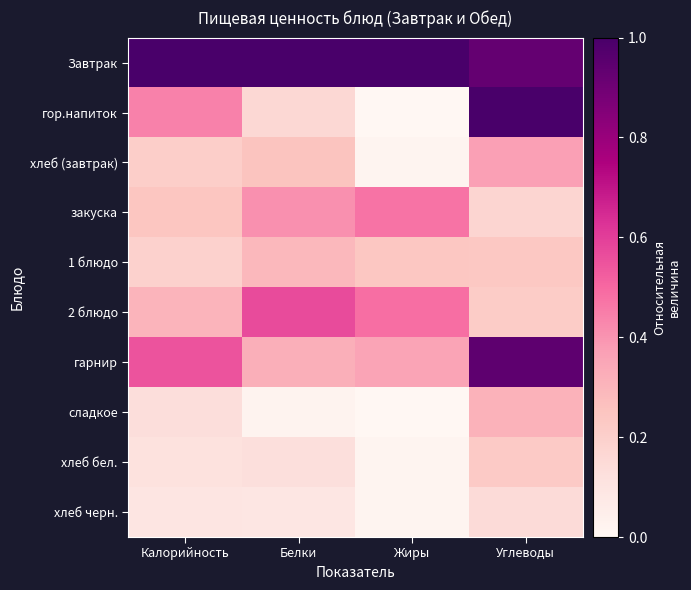

Reading left to right, what are all the values shown in this chart?

Завтрак: Калорийность=1.0	Белки=1.0	Жиры=1.0	Углеводы=0.9
гор.напиток: Калорийность=0.4	Белки=0.2	Жиры=0.0	Углеводы=1.0
хлеб (завтрак): Калорийность=0.2	Белки=0.3	Жиры=0.0	Углеводы=0.4
закуска: Калорийность=0.2	Белки=0.4	Жиры=0.5	Углеводы=0.2
1 блюдо: Калорийность=0.2	Белки=0.3	Жиры=0.2	Углеводы=0.2
2 блюдо: Калорийность=0.3	Белки=0.6	Жиры=0.5	Углеводы=0.2
гарнир: Калорийность=0.6	Белки=0.3	Жиры=0.4	Углеводы=0.9
сладкое: Калорийность=0.1	Белки=0.0	Жиры=0.0	Углеводы=0.3
хлеб бел.: Калорийность=0.1	Белки=0.1	Жиры=0.0	Углеводы=0.2
хлеб черн.: Калорийность=0.1	Белки=0.1	Жиры=0.0	Углеводы=0.1